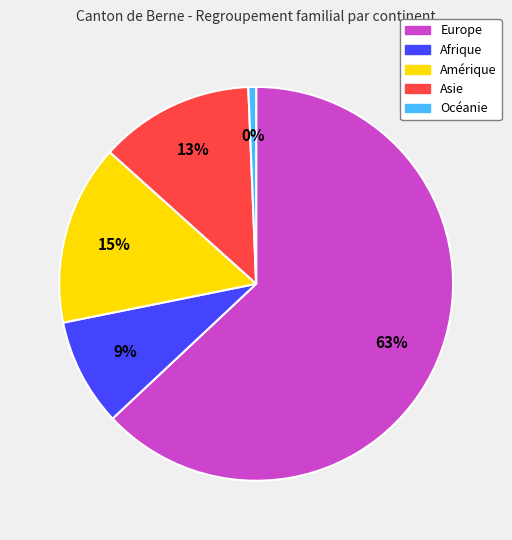

The Asie slice represents 13% of the pie. True or false?

True